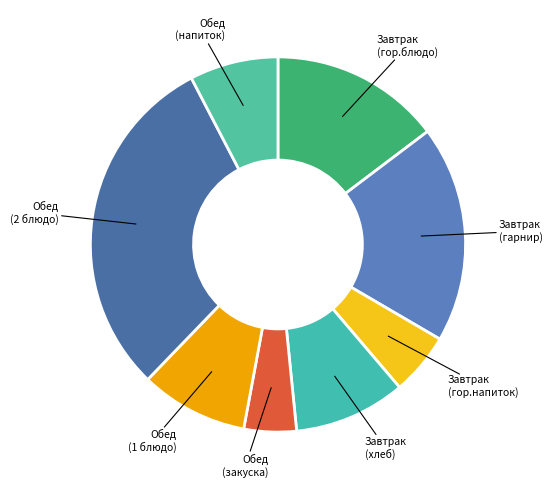

Which has a higher value, Обед (напиток) or Завтрак (гарнир)?

Завтрак (гарнир)